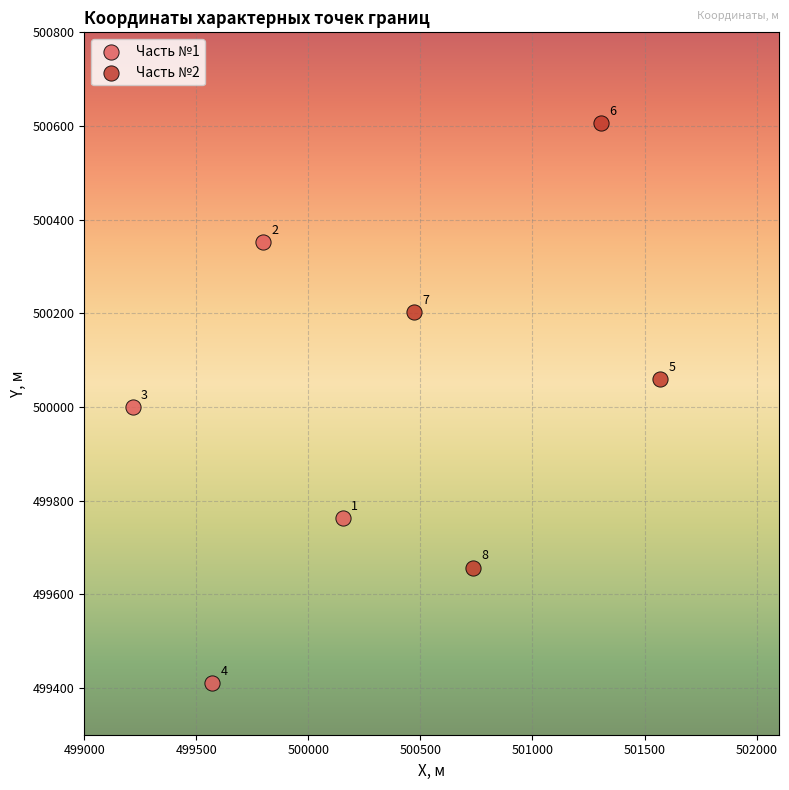

Which series contains the highest Y value?

Часть №2